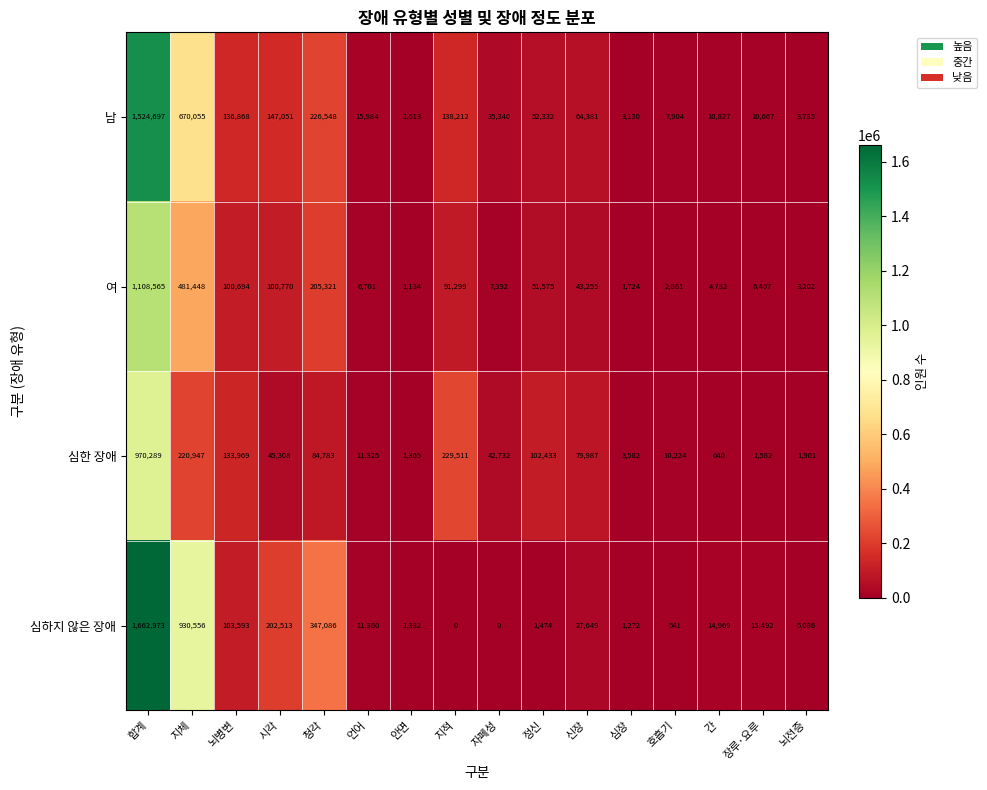

What is the sum of all 심하지 않은 장애 values?

3325946